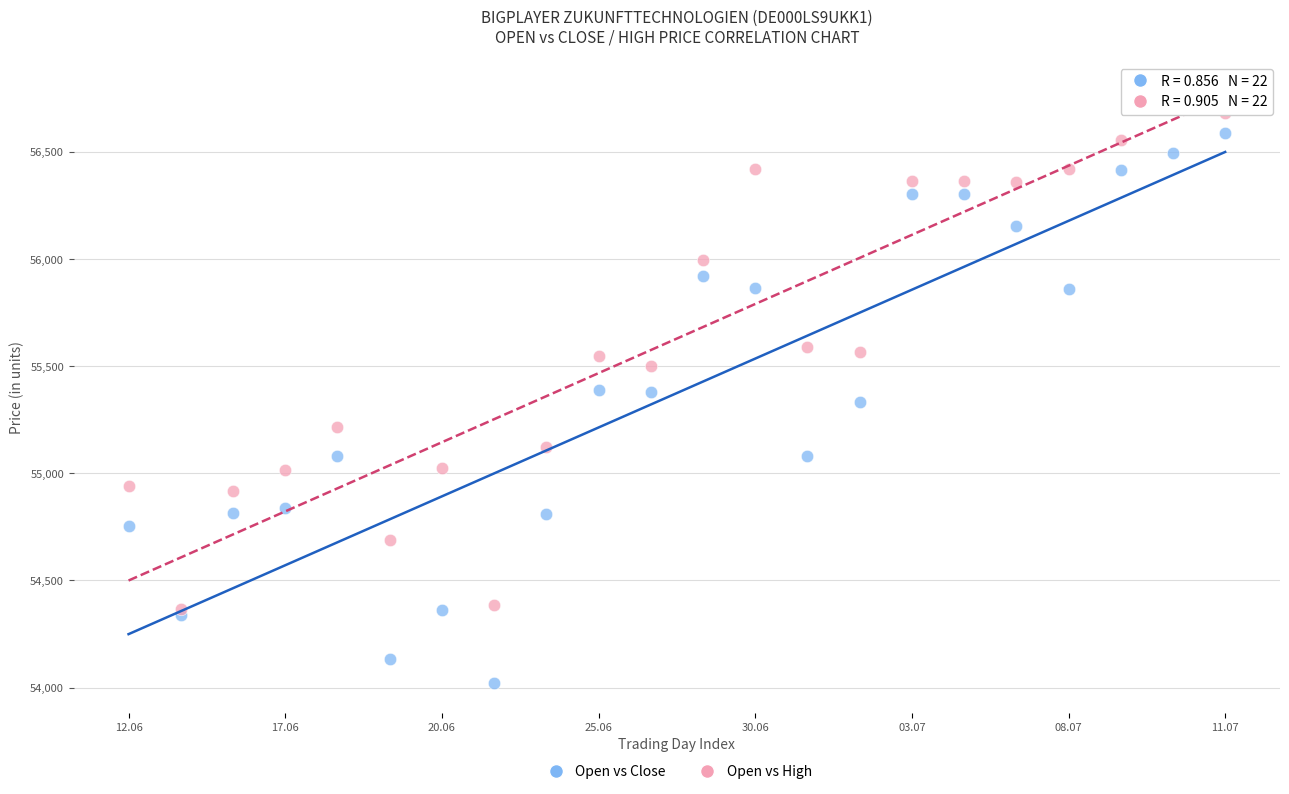

What are all the series names shown in the legend?

Open vs Close, Open vs High